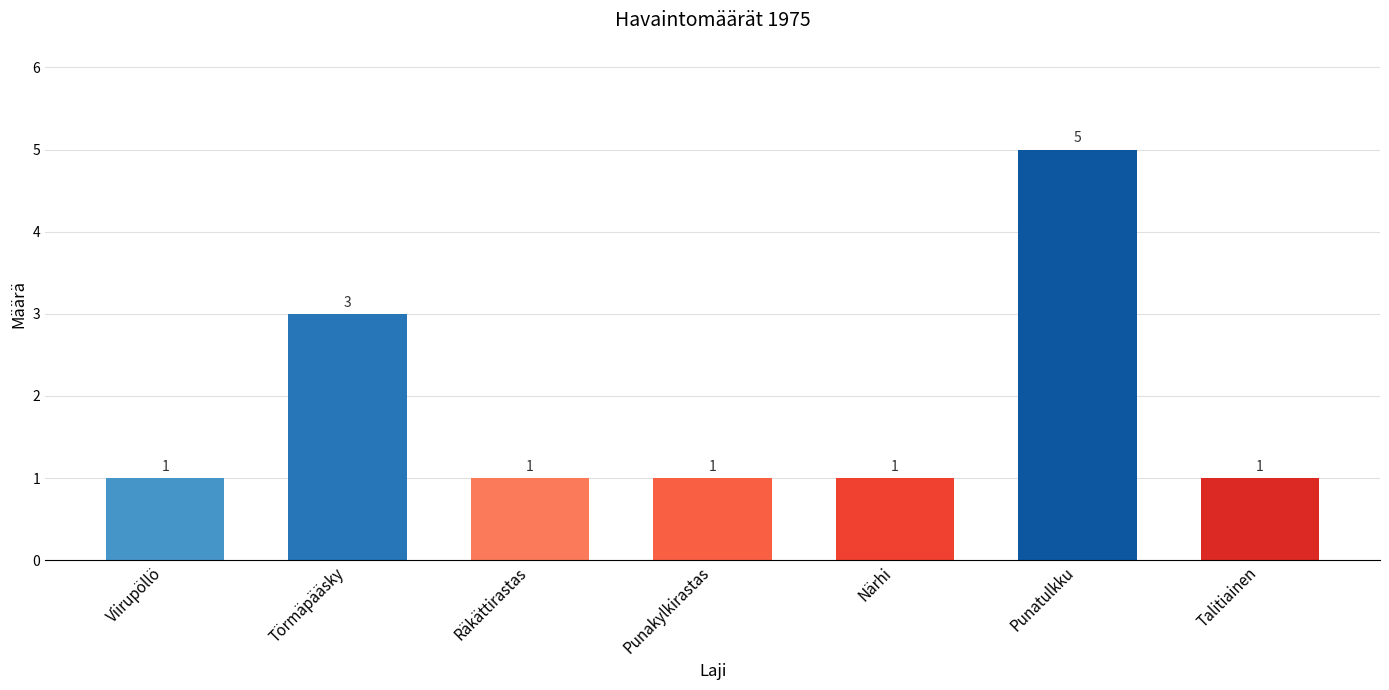

Are the bars horizontal?

No